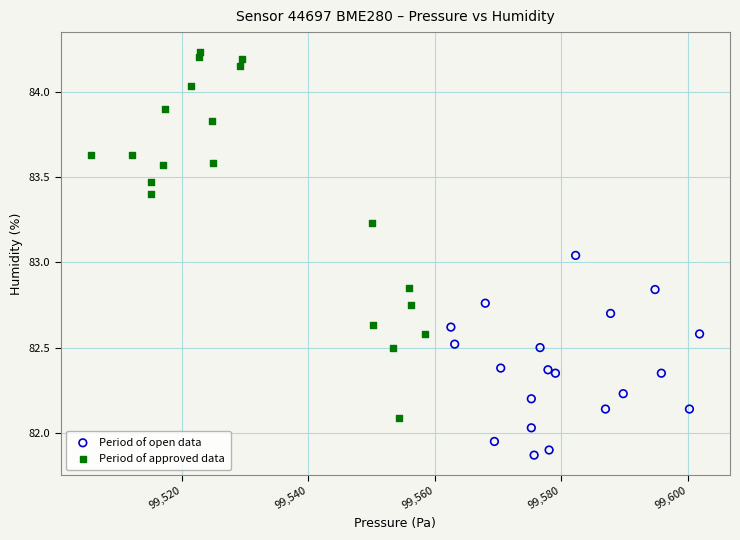

Which series contains the lowest Y value?

Period of open data